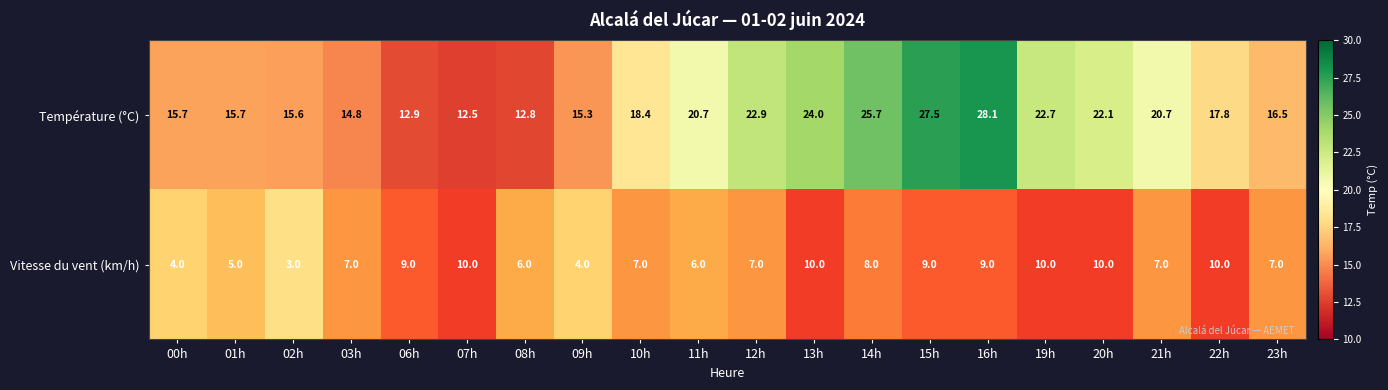

What value does the data have at 11h?

6